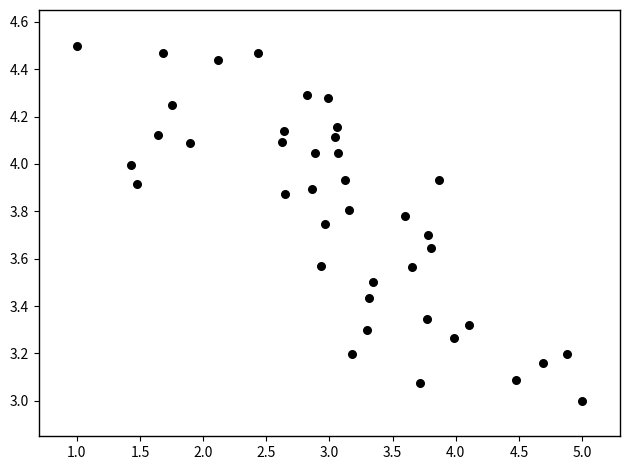

What is the range of Y values (max minus min)?

1.5